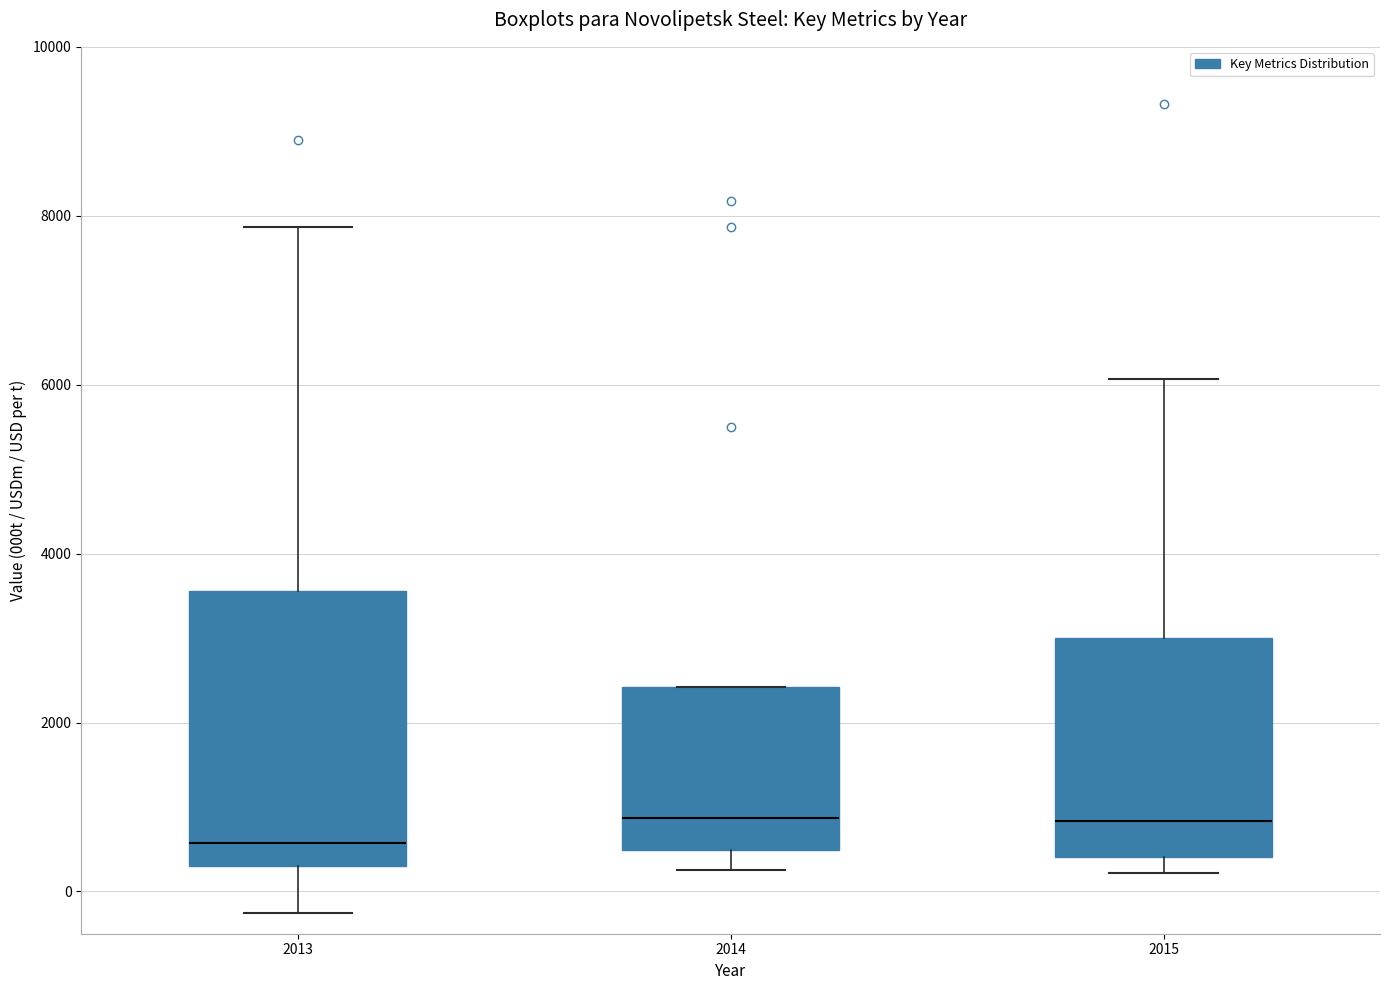

Comparing the boxes themselves (not the whiskers), which one is the tallest?

2013